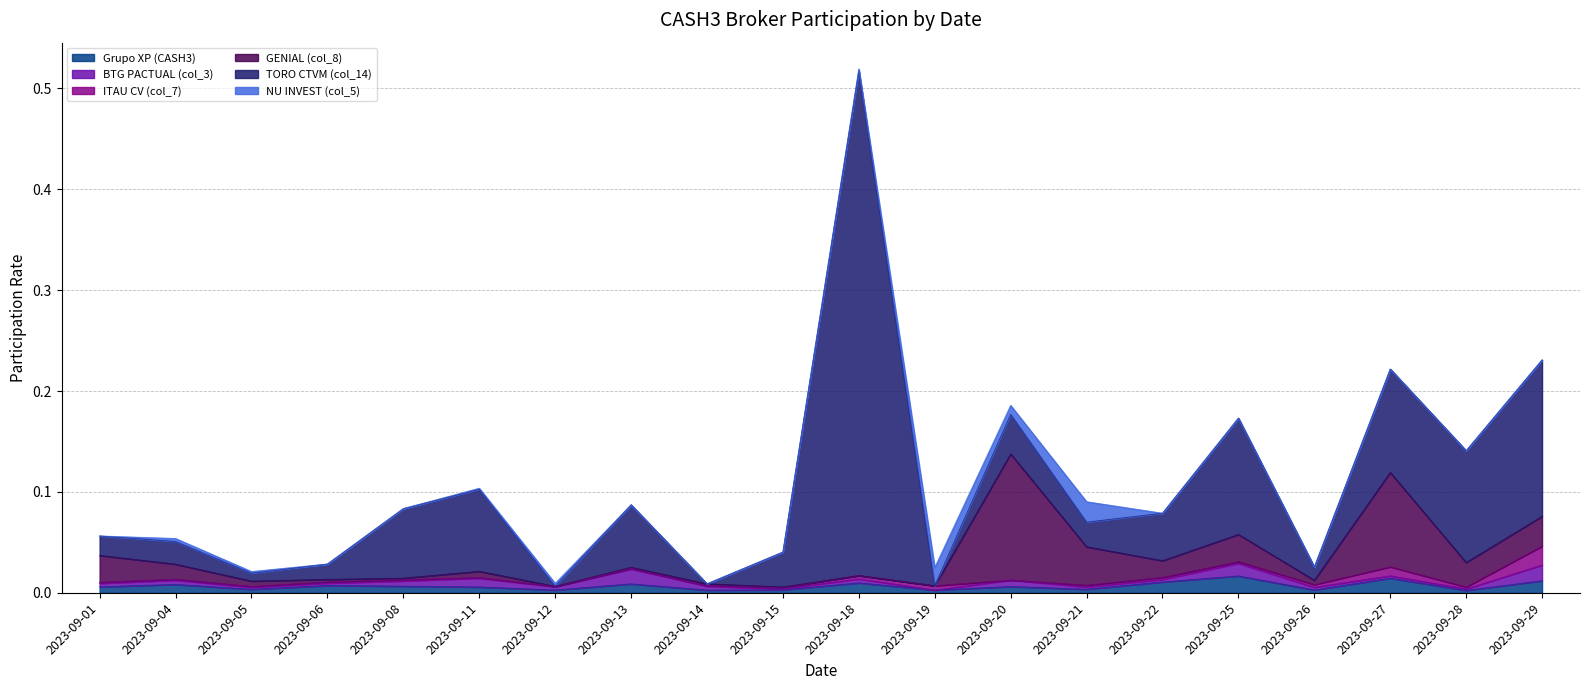

How many series are shown in this chart?

6